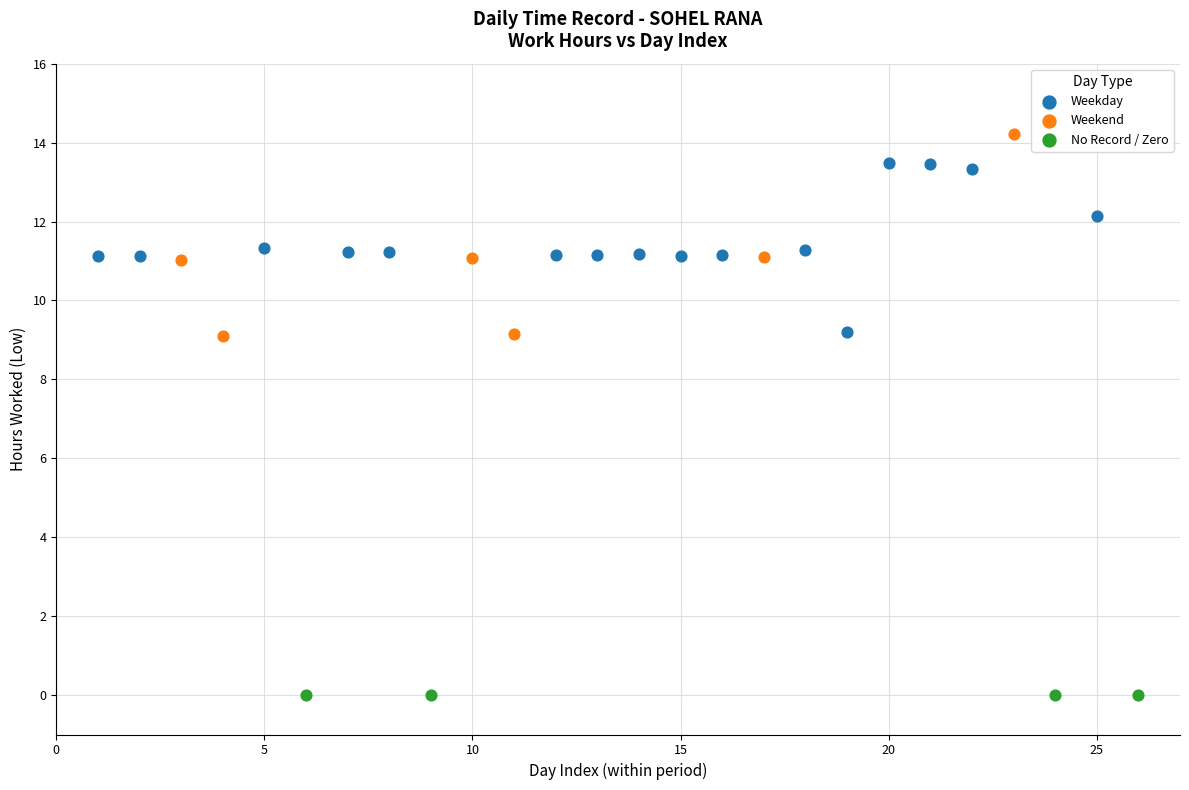

Which series contains the lowest Y value?

No Record / Zero